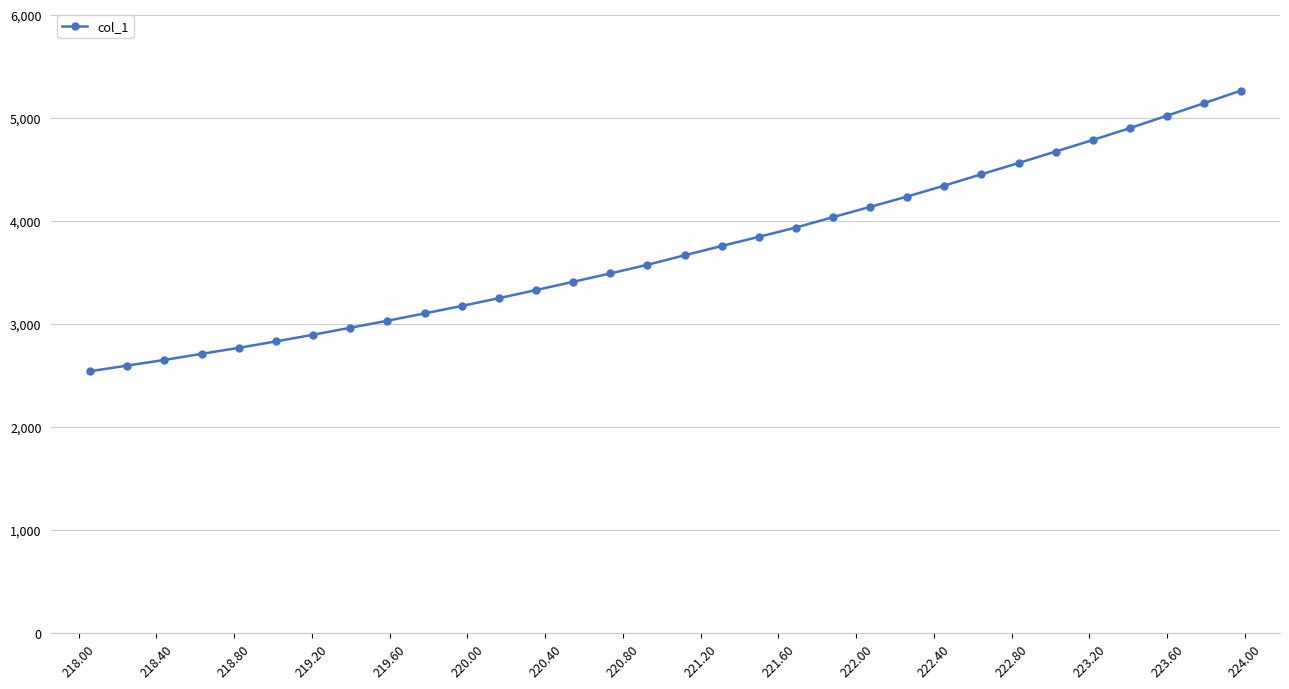

What is the greatest value displayed?

5264.6